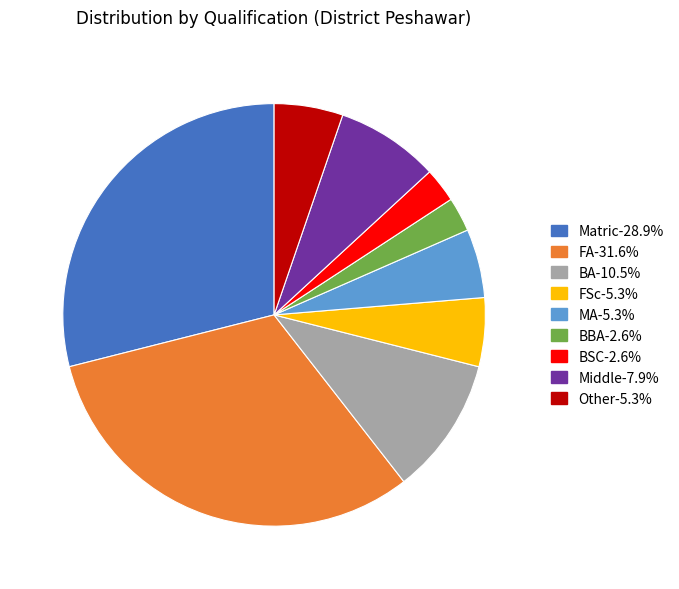

Is there any slice that represents more than half of the pie?

No